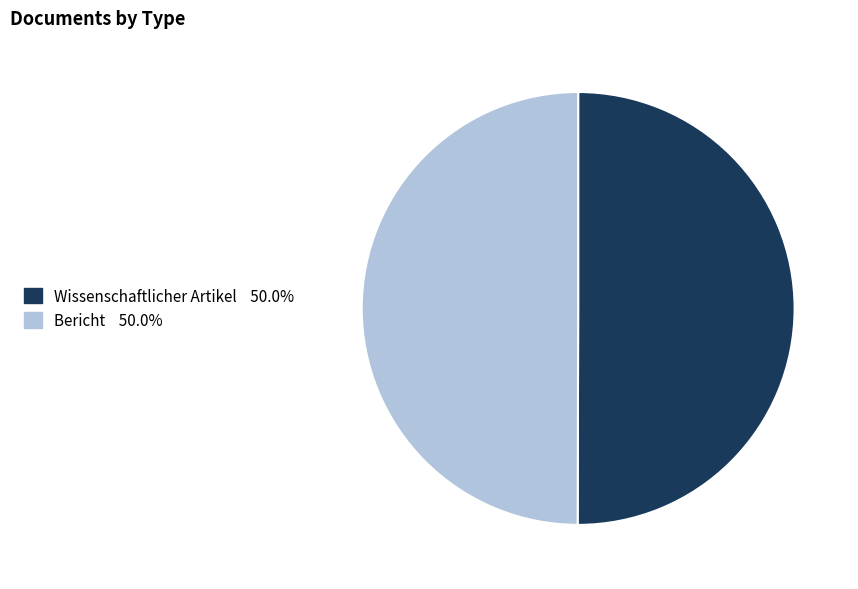

Do Wissenschaftlicher Artikel and Bericht together represent more than half of the pie?

Yes